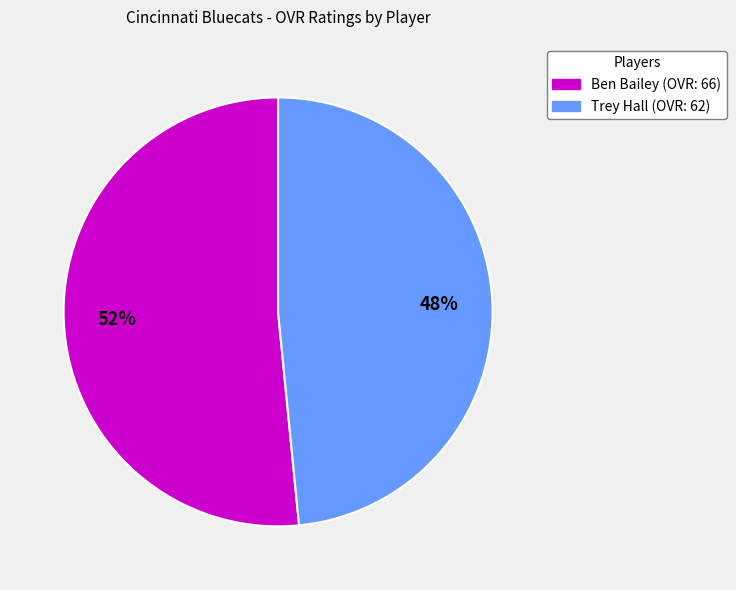

The Ben Bailey slice represents 52% of the pie. True or false?

True